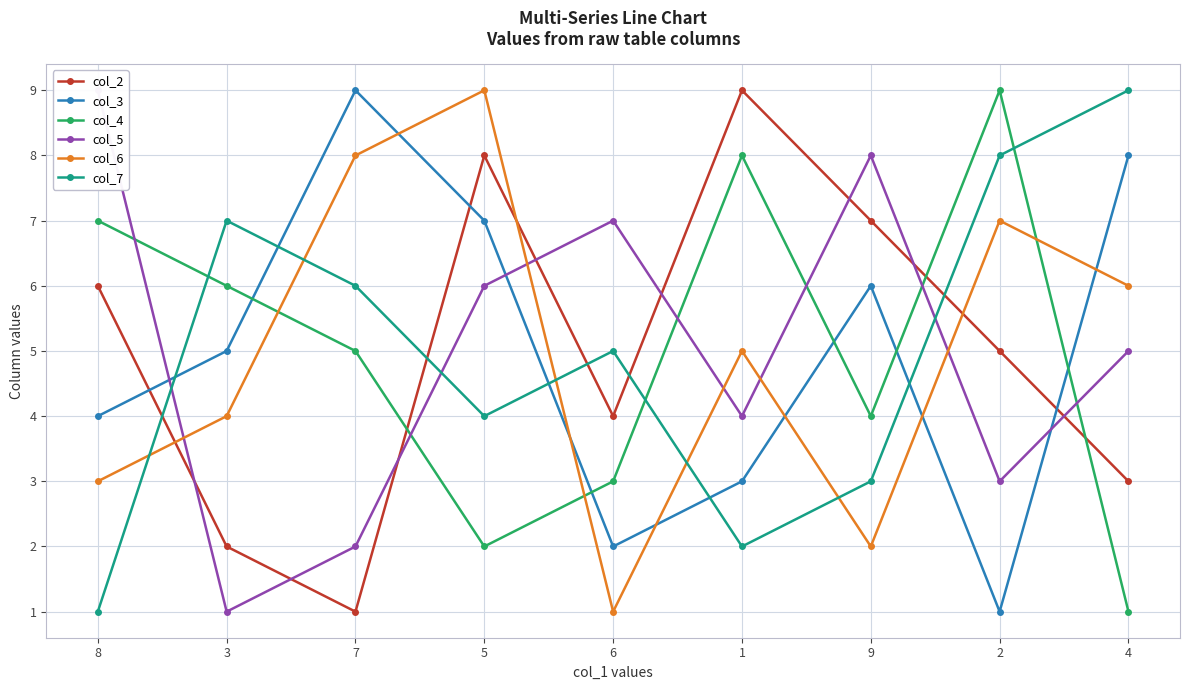

What is the spread (max minus min) of values at 5?

7